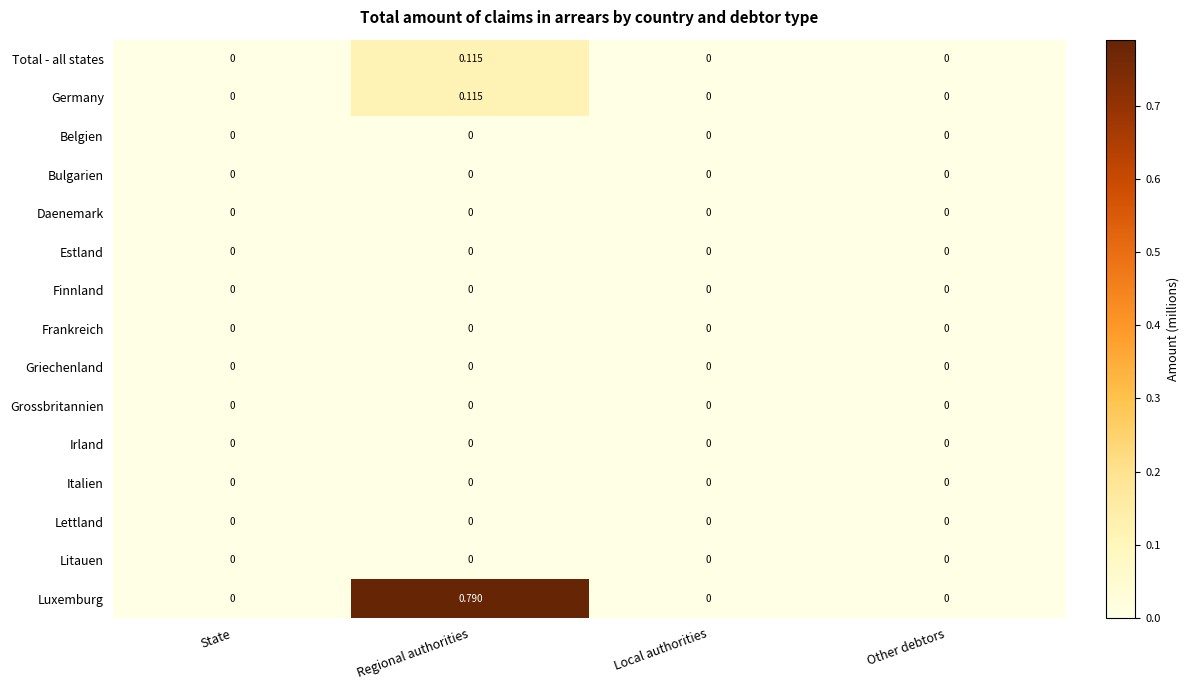

Which series has the largest total across all categories?

Luxemburg